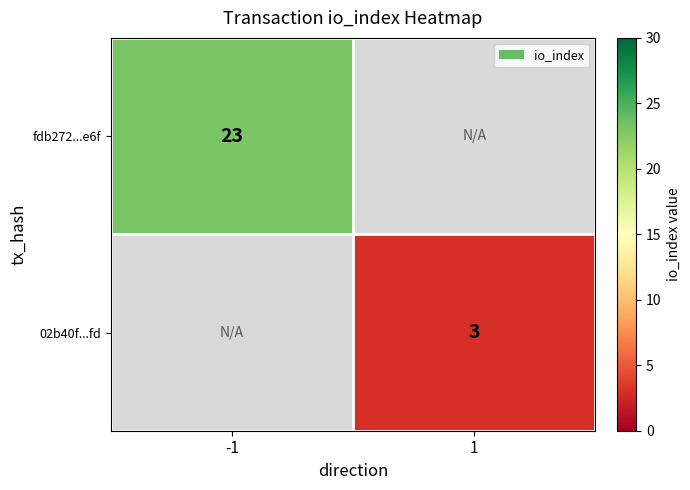

Is it true that 02b40f...fd equals 3 at 1?

True